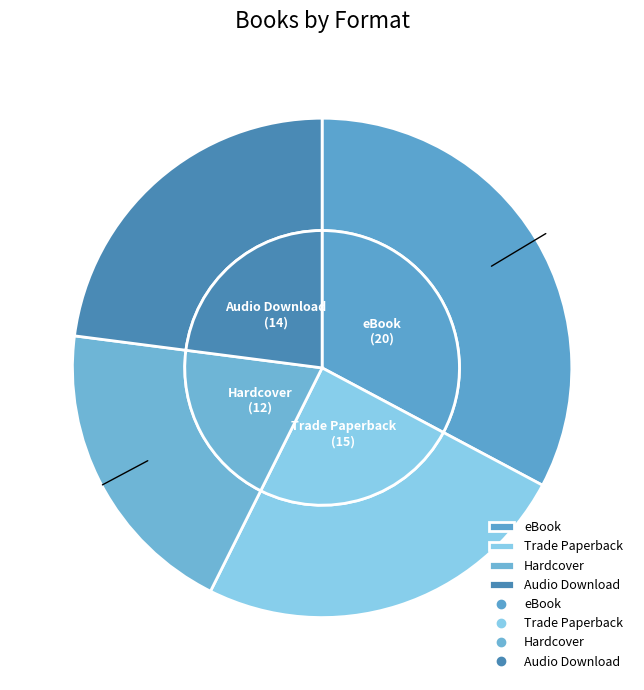

To the nearest percent, what is the average slice percentage?

25%